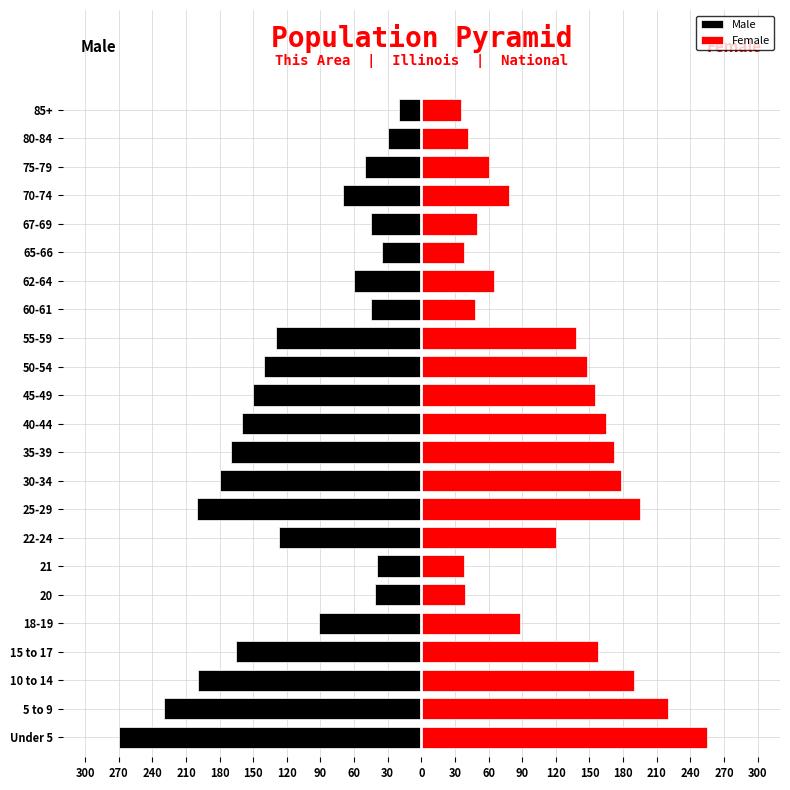

Is the value of Female at 45-49 greater than the value of Male at 70-74?

Yes